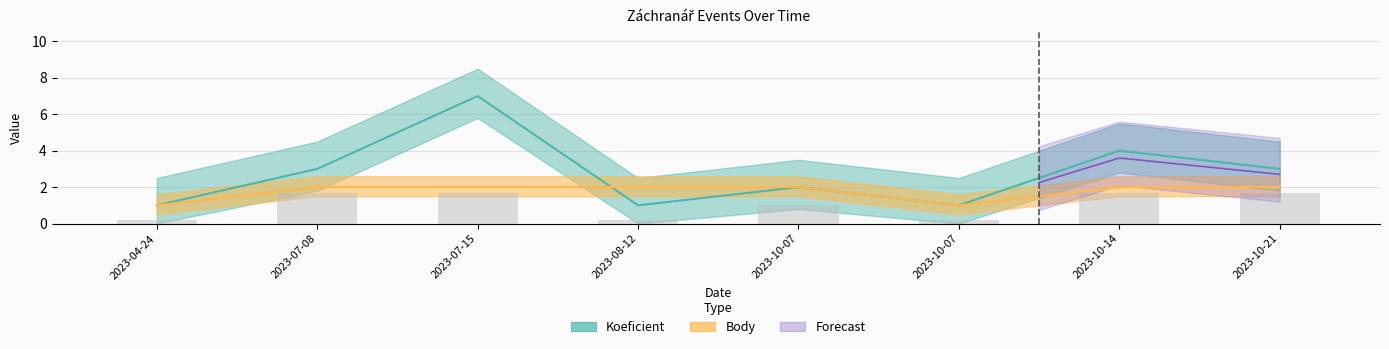

How many Body values are between 2 and 3?

6